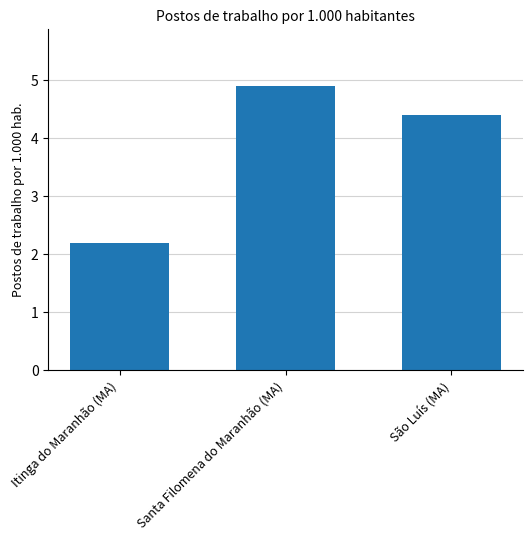

What is the average value?

3.8